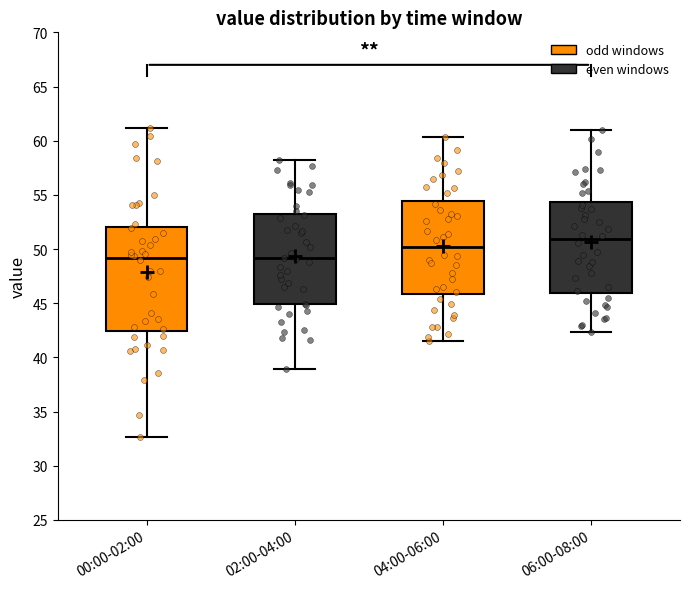

Reading left to right, transcribe this box plot: for each box, give where its median line is, the range the box spans, and where its two whiskers end, as read against the y-axis. The values are not printed on the chart, so give them approximately, as read against the axis.

00:00-02:00: median 49.0, box 42.5 to 52.0, whiskers 32.5 to 61.0
02:00-04:00: median 49.0, box 45.0 to 53.0, whiskers 39.0 to 58.0
04:00-06:00: median 50.0, box 46.0 to 54.5, whiskers 41.5 to 60.5
06:00-08:00: median 51.0, box 46.0 to 54.5, whiskers 42.5 to 61.0